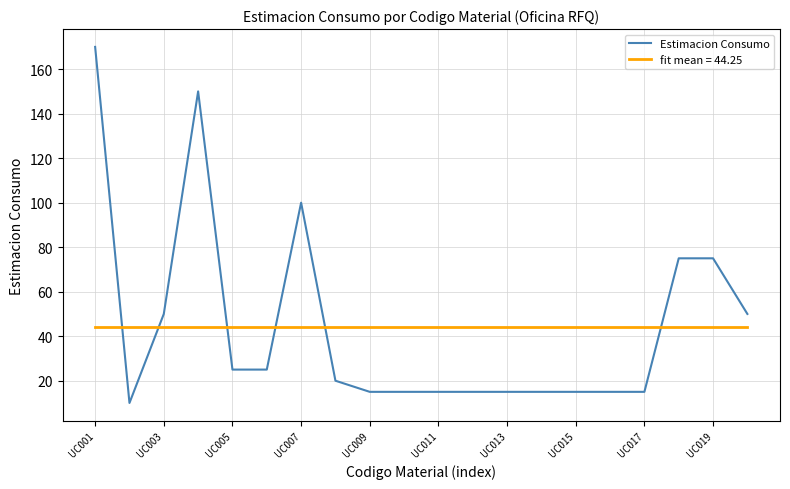

Which series has the widest spread of values?

Estimacion Consumo